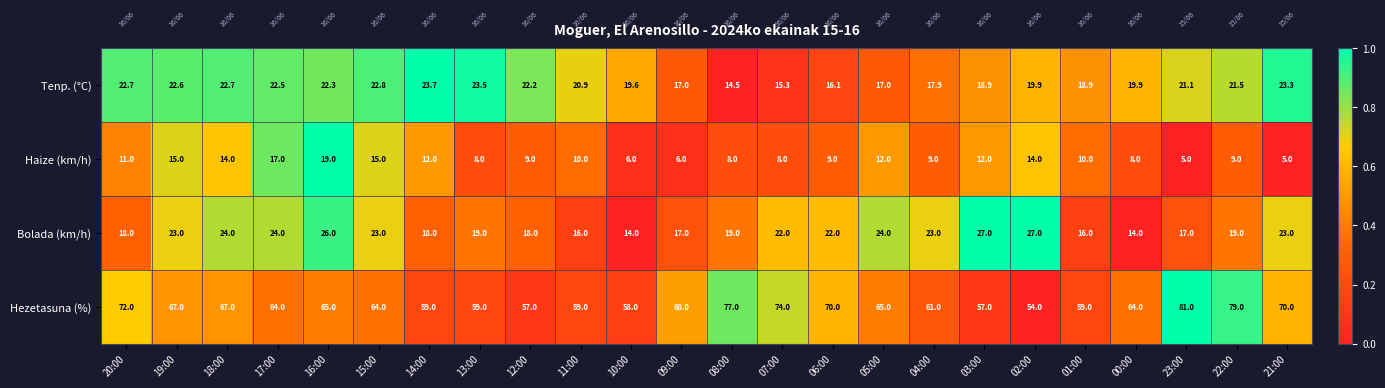

How many series are shown in this chart?

4